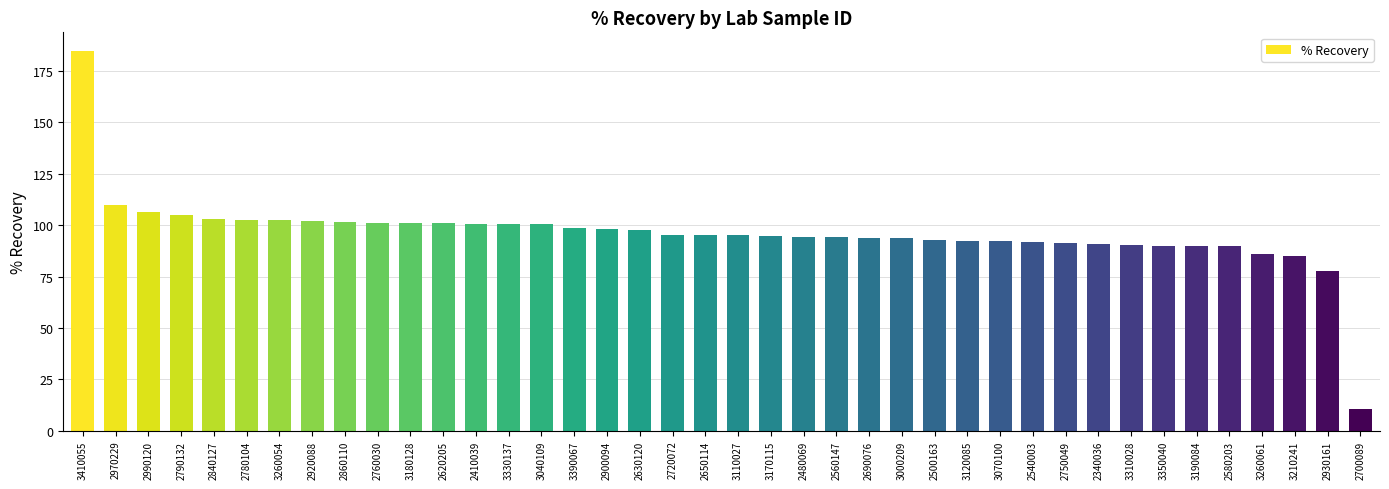

What is the difference between the maximum and minimum values?

174.0